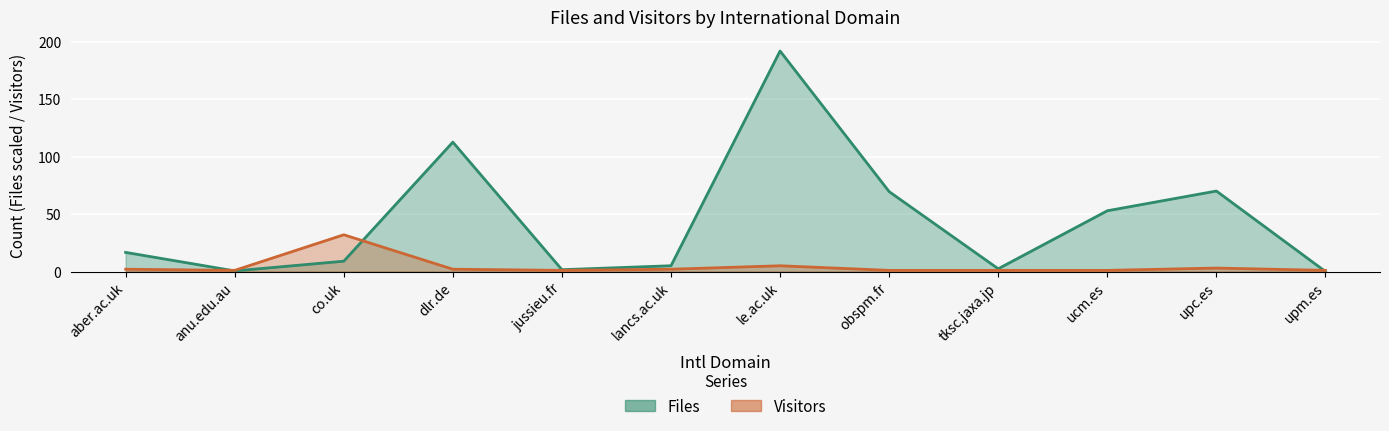

How many interior local valleys does the Files series have?

3